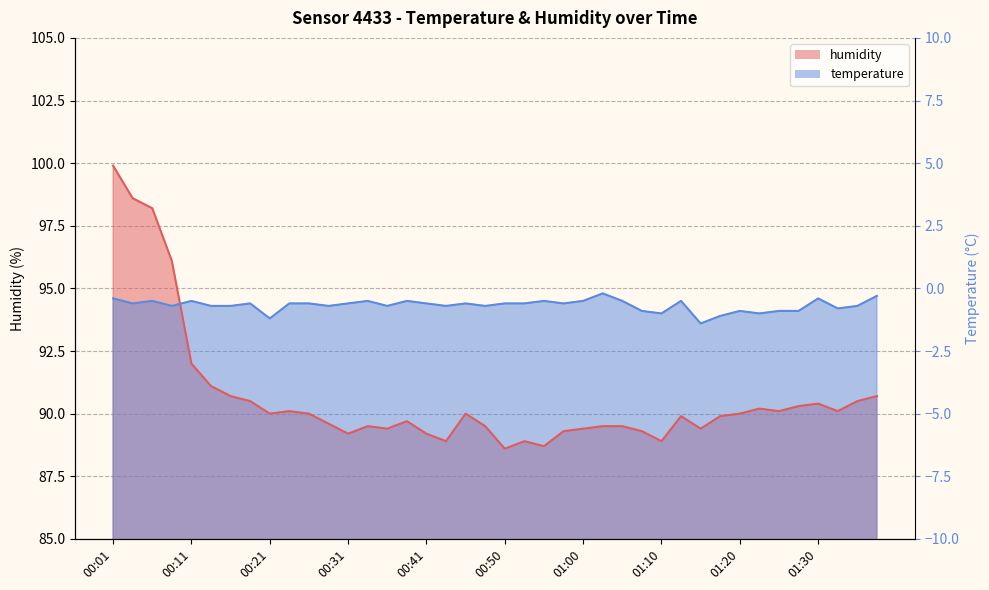

What is the sum of the humidity values at 00:58 and 01:03?

178.8